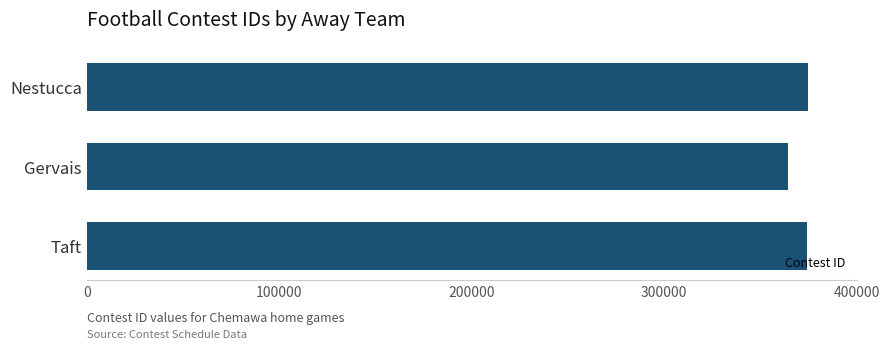

What is the difference between the values at Nestucca and Gervais?

10527